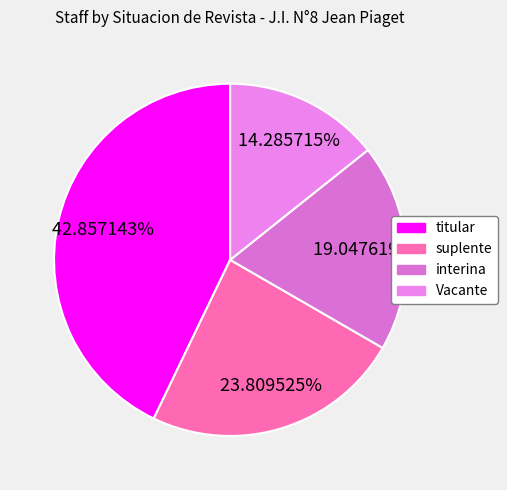

To the nearest percent, what is the difference between the largest and smallest slice percentages?

29%